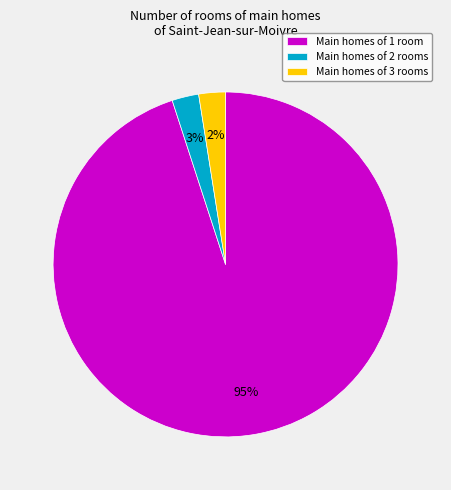

To the nearest percent, what portion does Main homes of 1 room represent?

95%